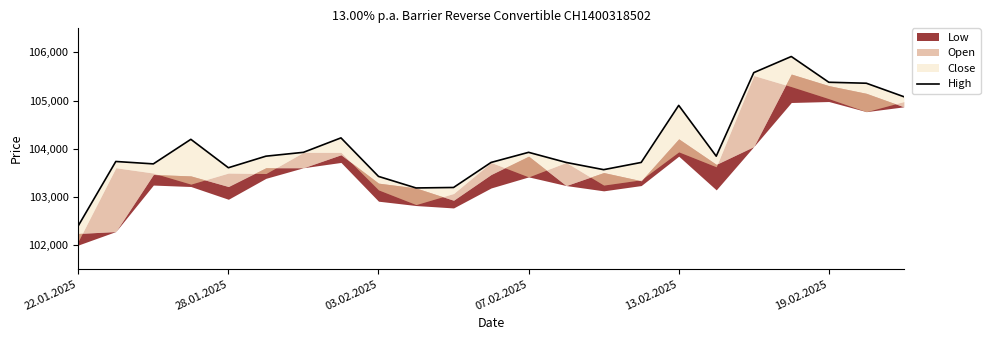

What is the maximum value shown in the chart?

105915